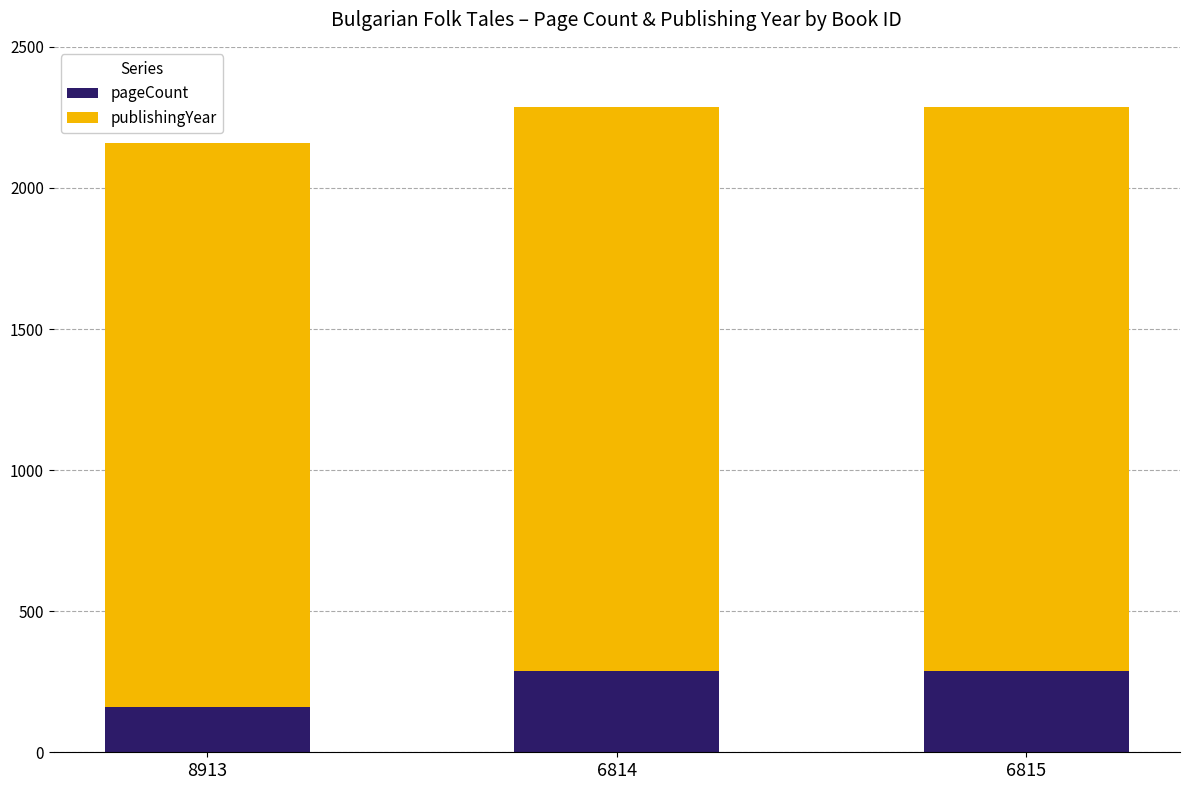

How many distinct data groups are displayed?

2